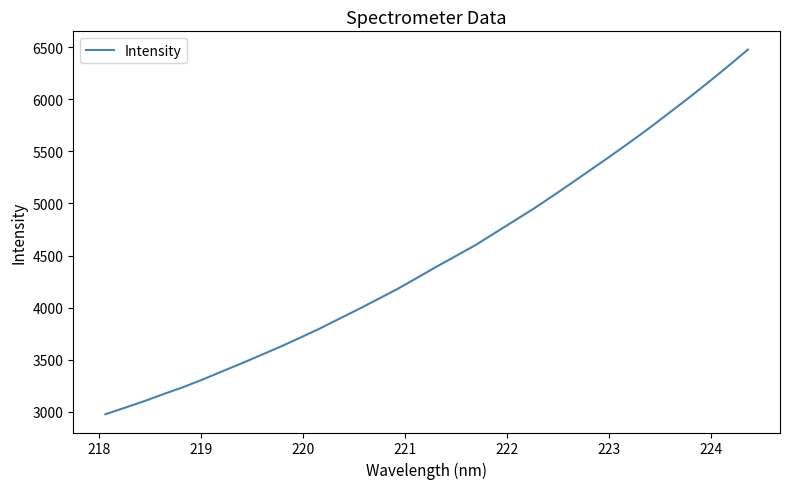

True or false: there are more than 2 points higher than both neighbors.

False